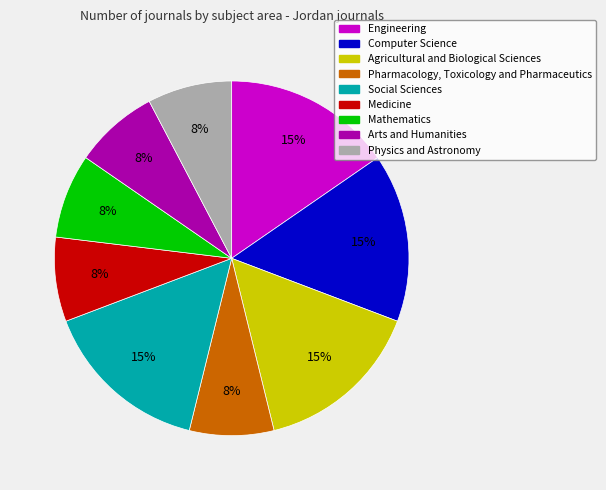

Is the sum of Medicine and Mathematics greater than half?

No